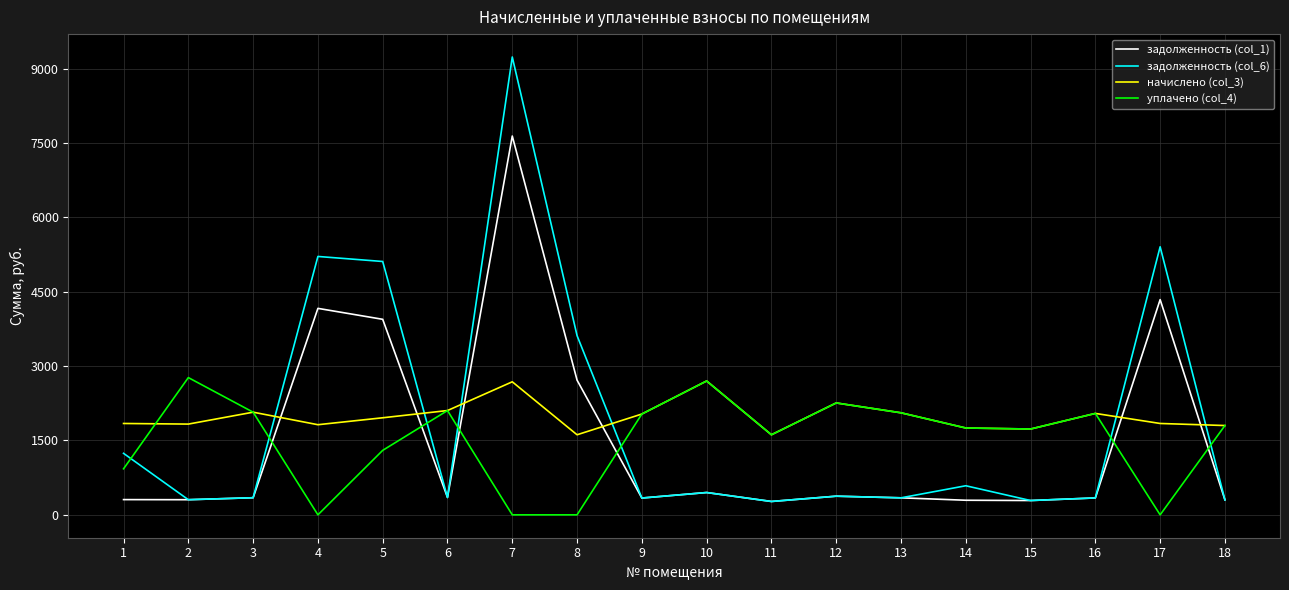

Which series has the widest spread of values?

задолженность (col_6)